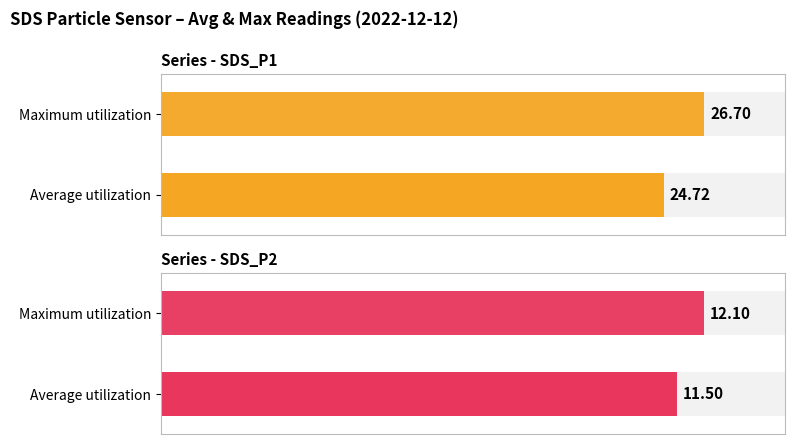

Rank the series by their average value, from highest to lowest.

SDS_P1, SDS_P2